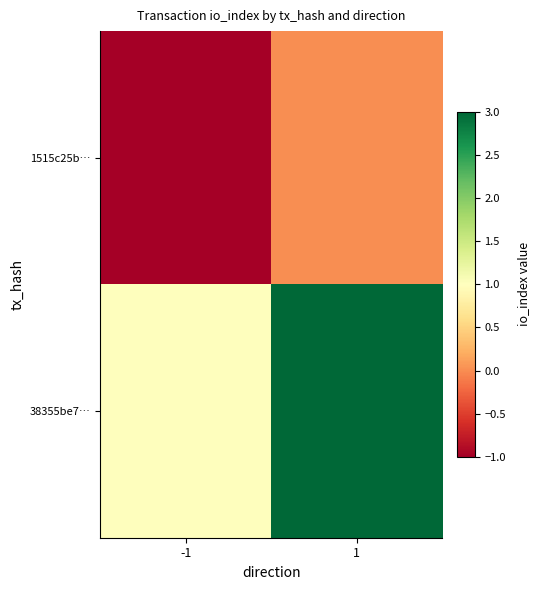

Rank the series at -1 from highest to lowest value.

38355be7…, 1515c25b…